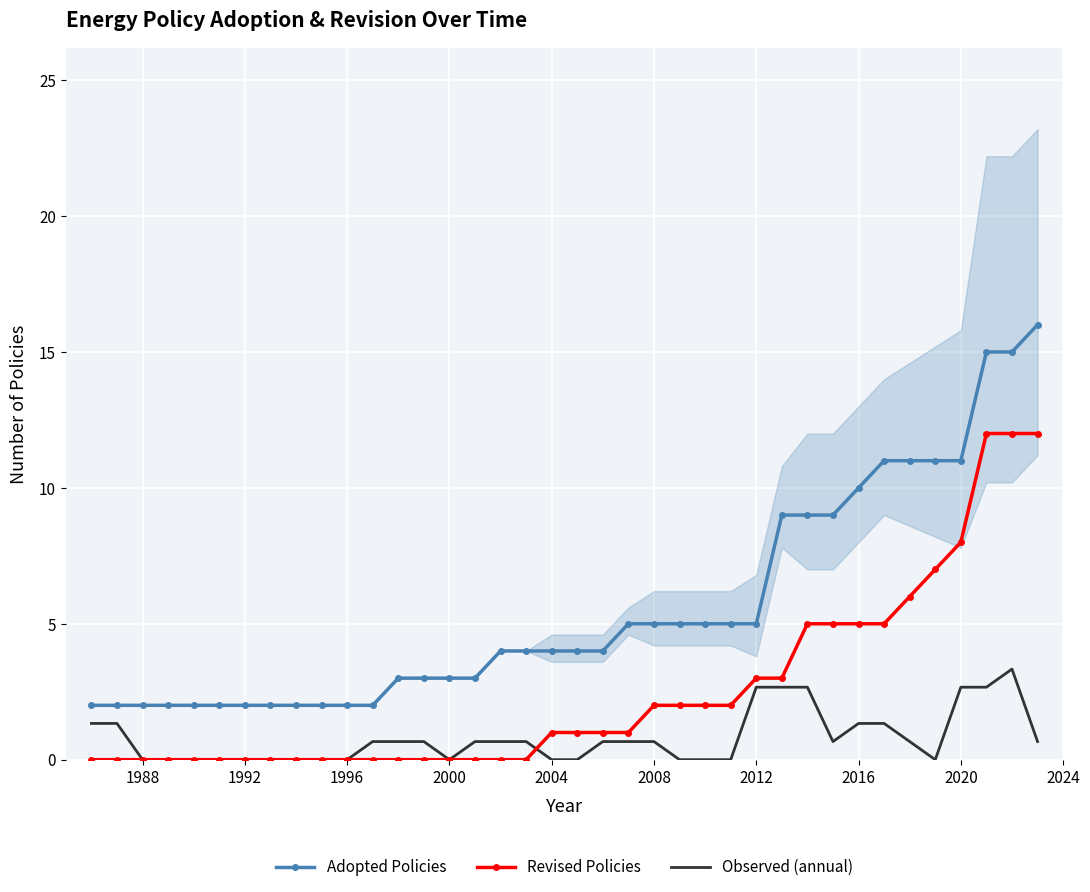

Where is the first local minimum for Observed (annual, scaled)?

2000